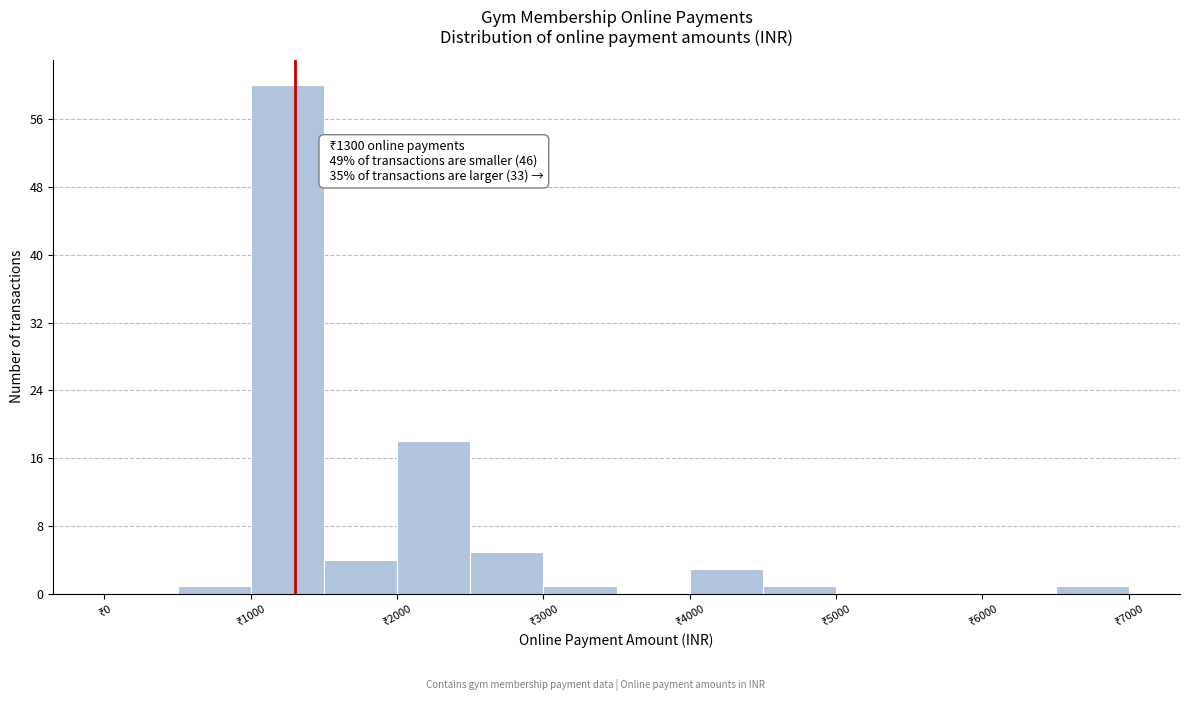

Which range on the x-axis has the tallest bar?

1000 to 1500